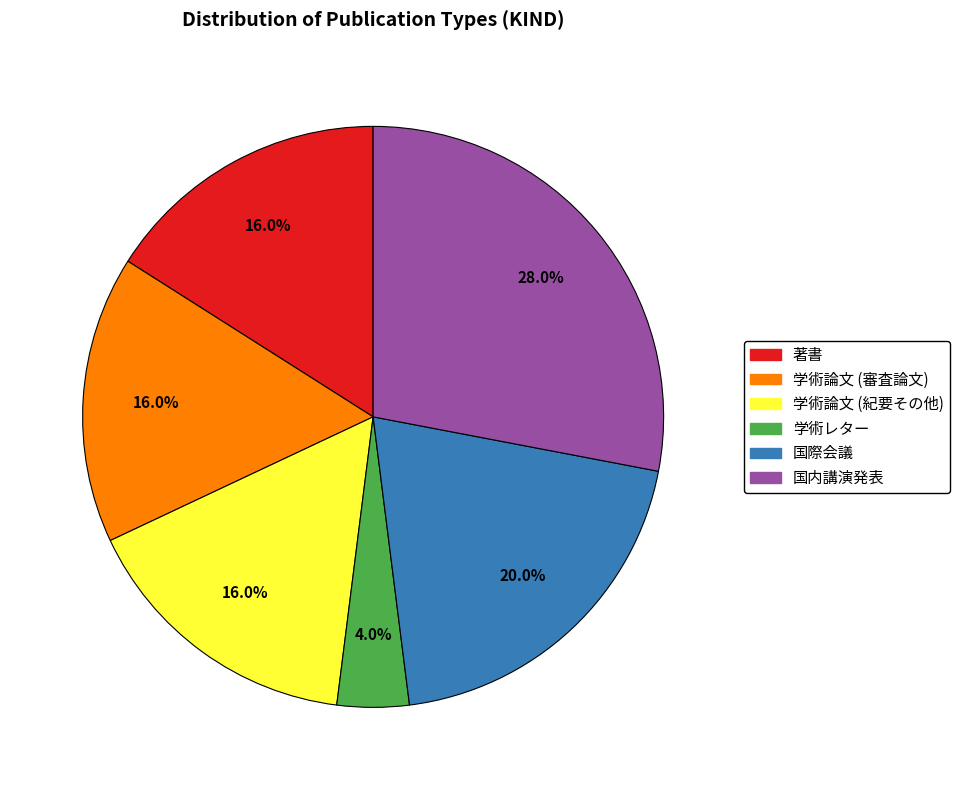

Is there a majority slice in this chart?

No